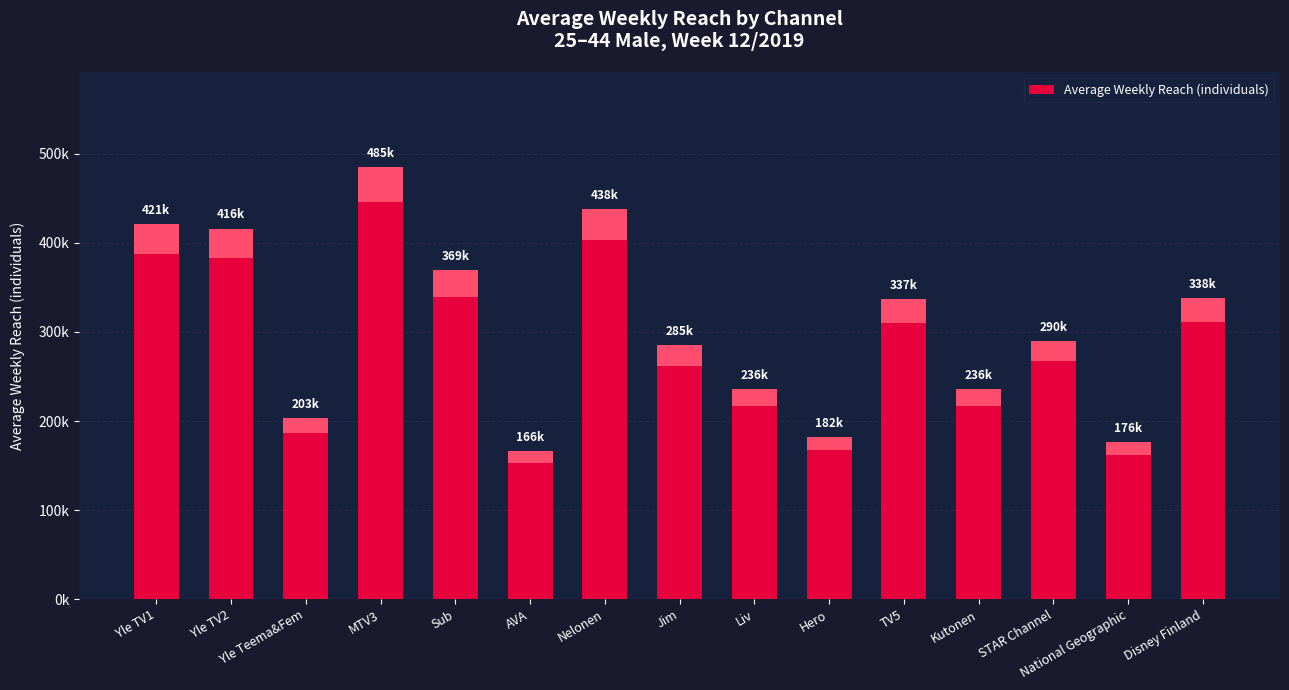

How many values exceed 290000?

7